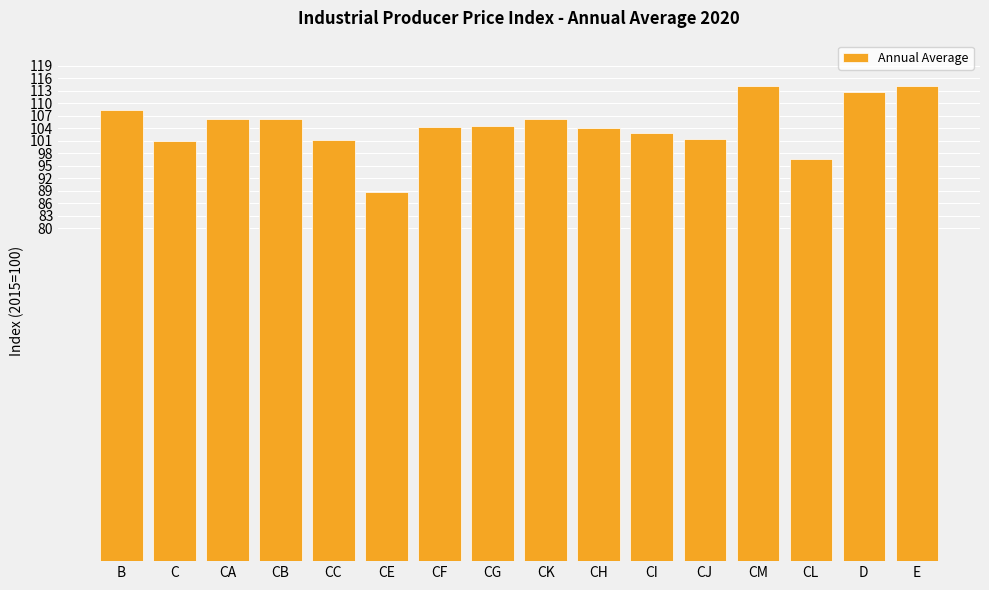

Which label corresponds to the smallest value in the chart?

CE